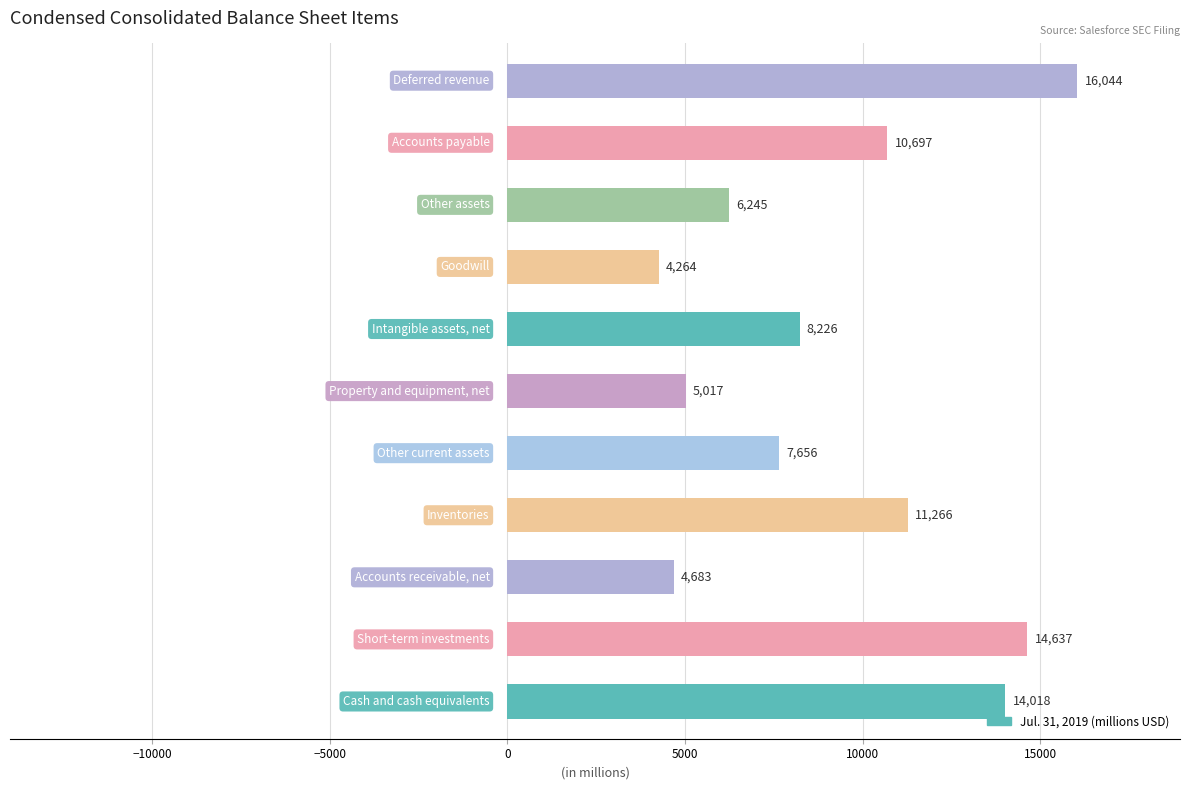

What is the sum of all values?

102753